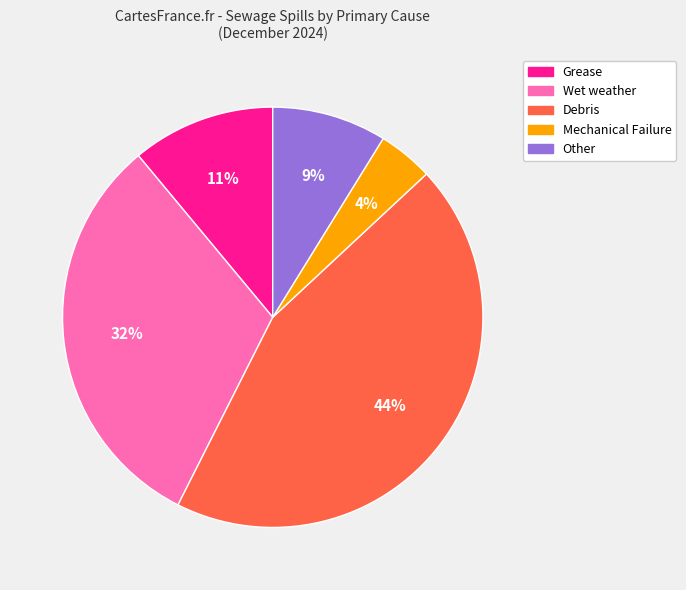

To the nearest percent, what is the average slice percentage?

20%